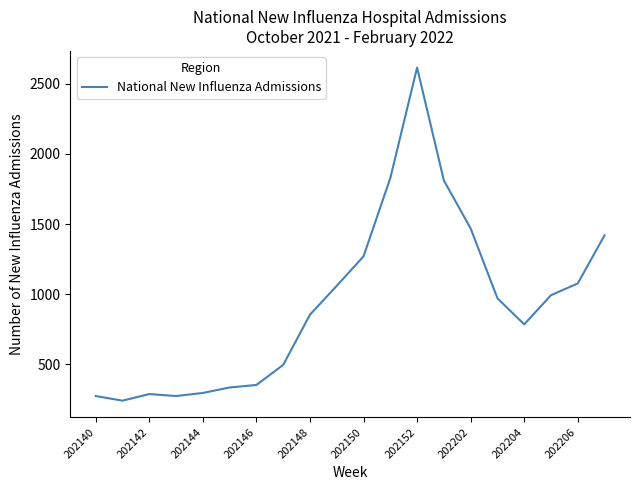

What is the difference between the maximum and minimum values?

2375